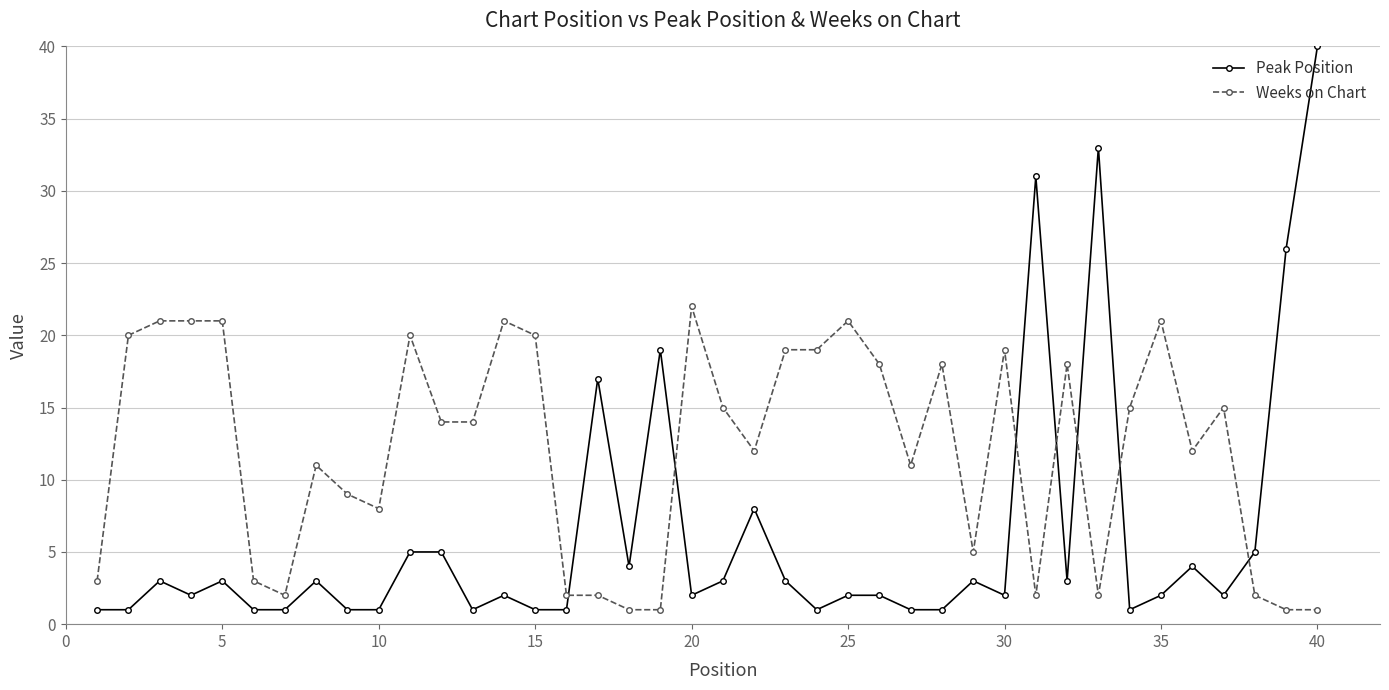

Which series has the largest total across all categories?

Weeks on Chart